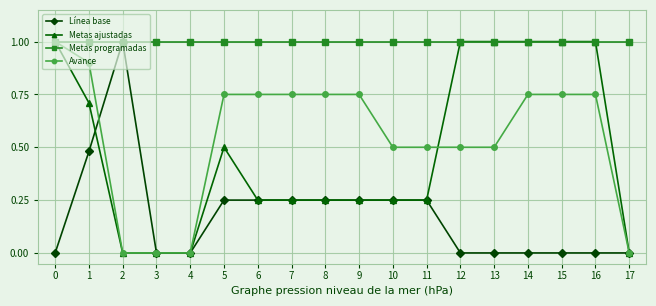

Which series changed the most between 10 and 12?

Metas ajustadas